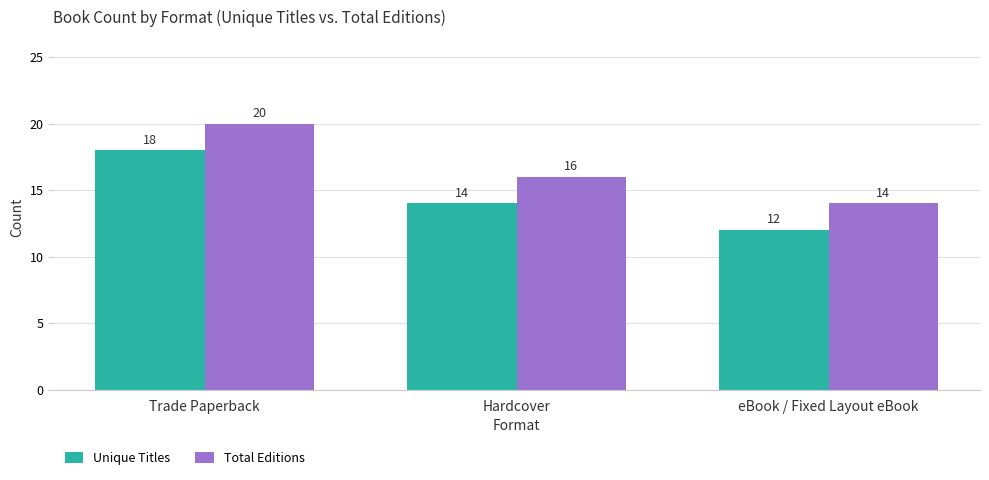

At which label is Unique Titles closest to 15?

Hardcover